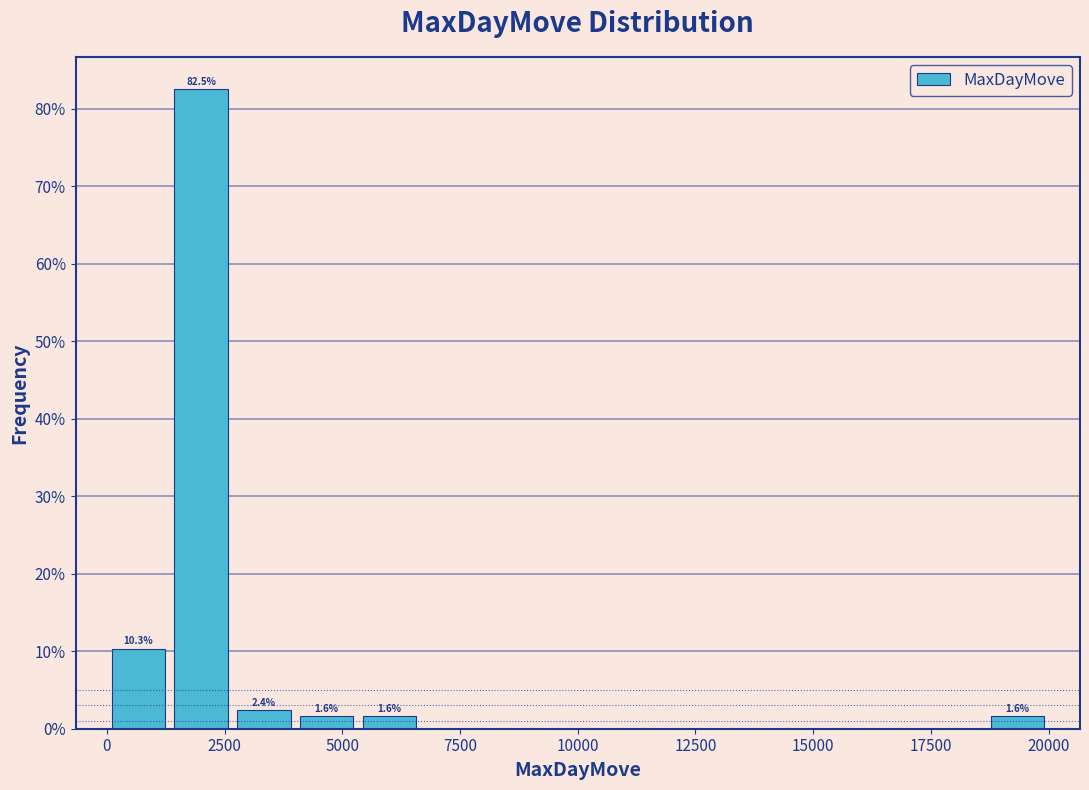

Around what value on the x-axis is the tallest bar? Give the approximate position of its centre, as read against the axis.

2000